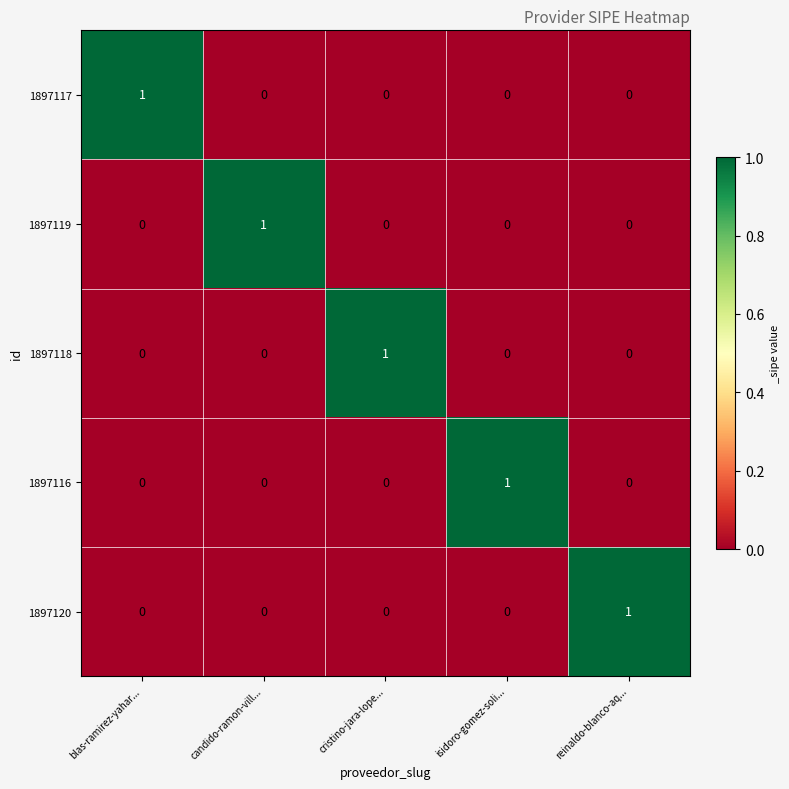

Which category has the highest value in the 1897116 series?

isidoro-gomez-soli...